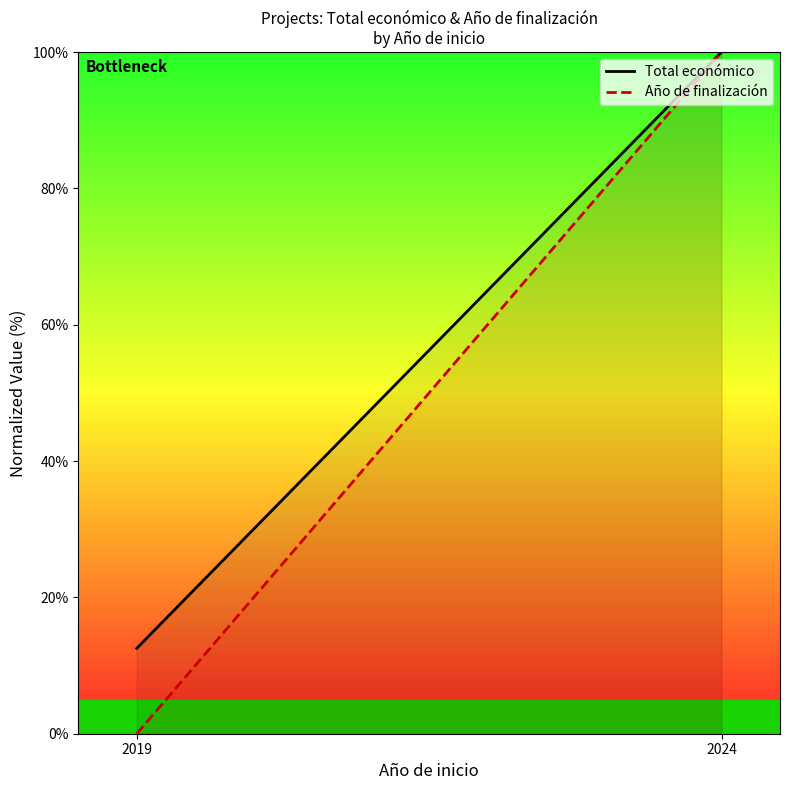

What is the difference between the maximum and minimum values in the Total económico series?

87.5